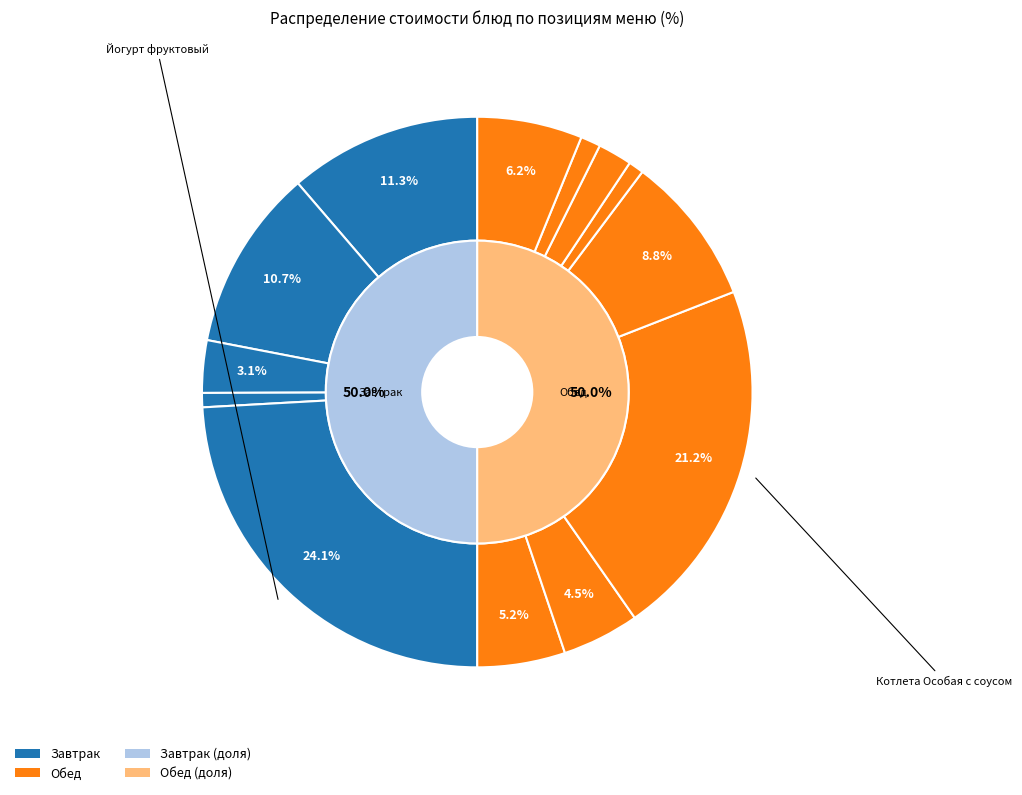

What is the total percentage of Каша рисовая молочная вязкая and Компот из свежих яблок?

11.9%